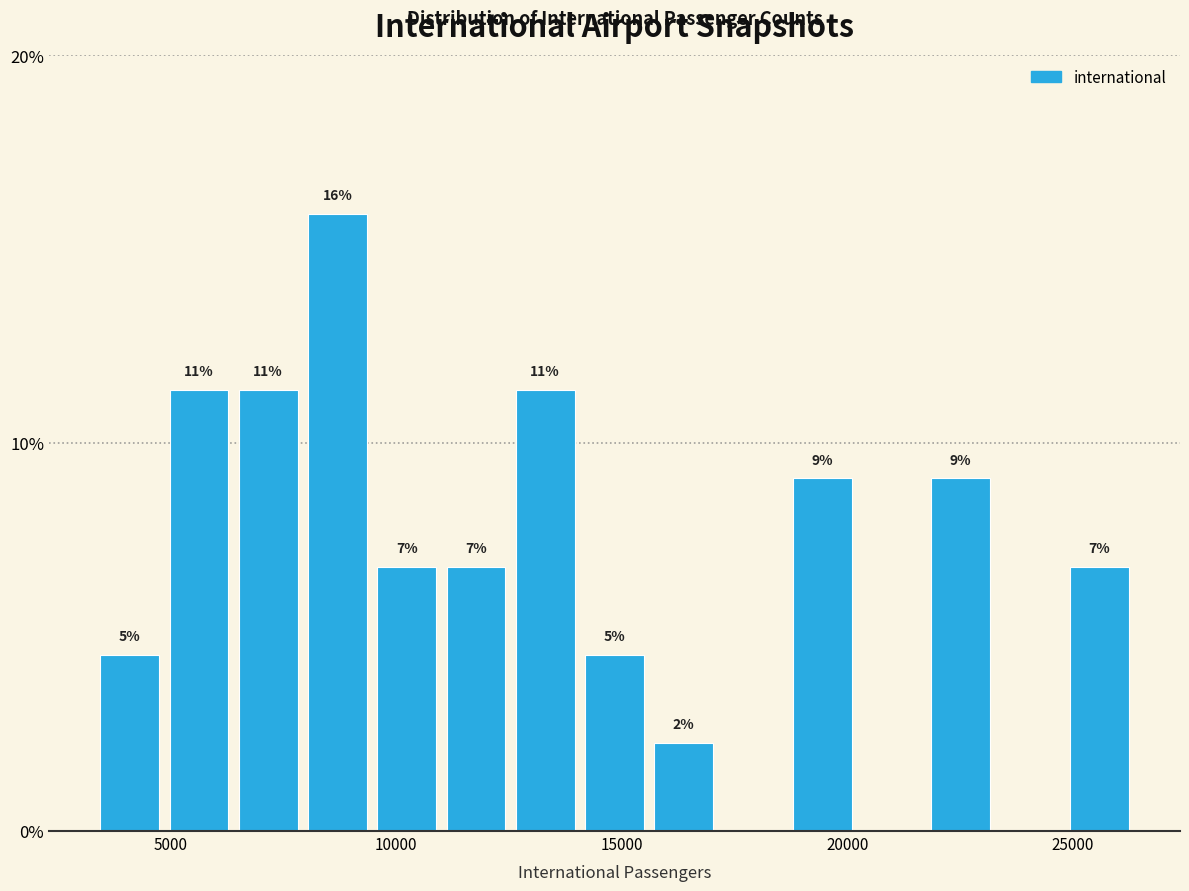

Read against the x-axis, roughly where is the centre of the tallest bar?

8500